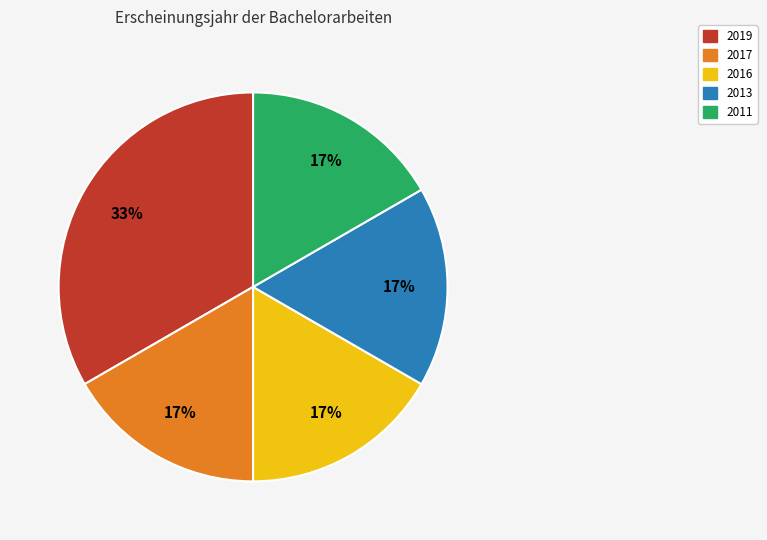

How many segments does this pie chart have?

5